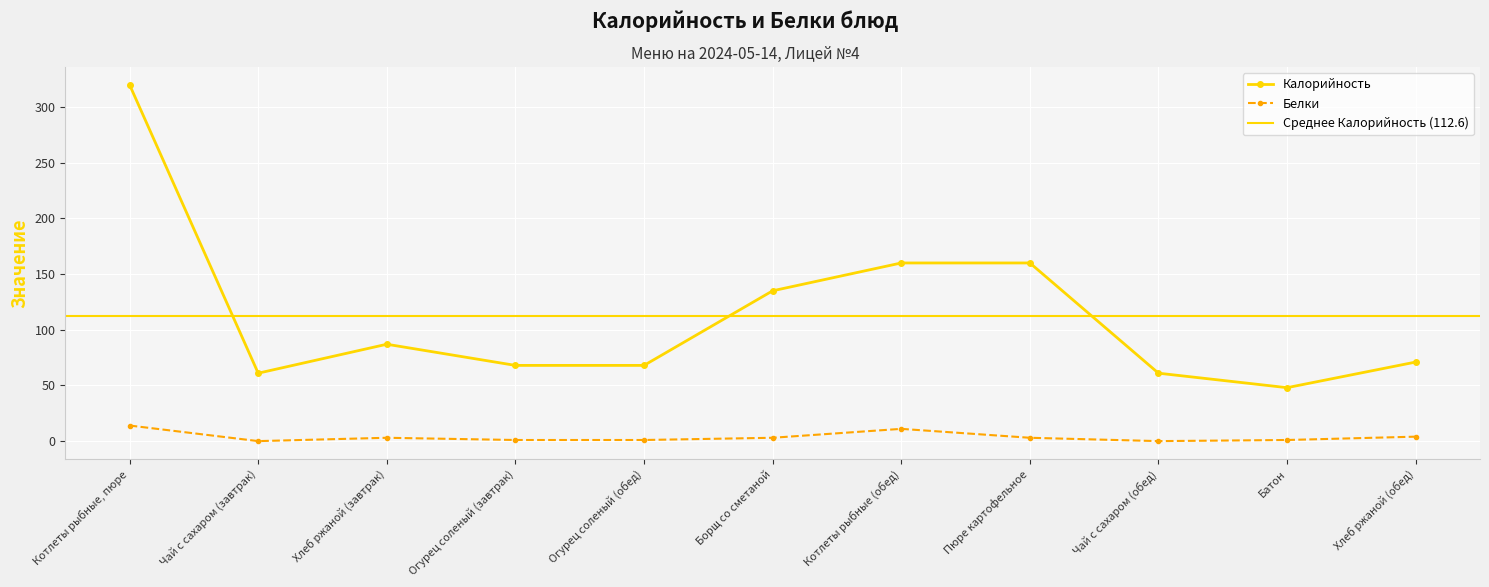

What is the sum of all Белки values?

41